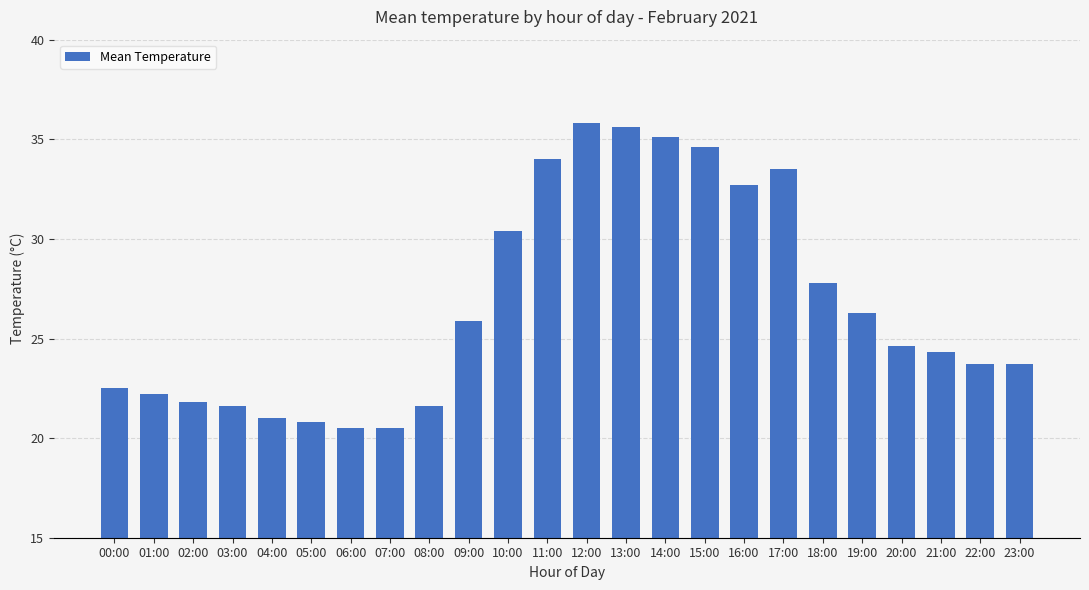

What is the label of the 14th bar from the left?

13:00